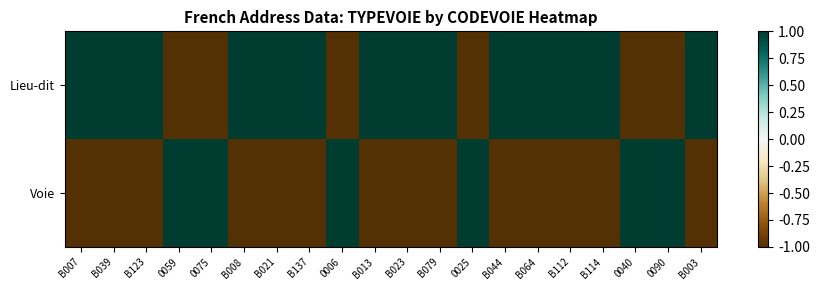

Which category has the highest value across all series?

B007